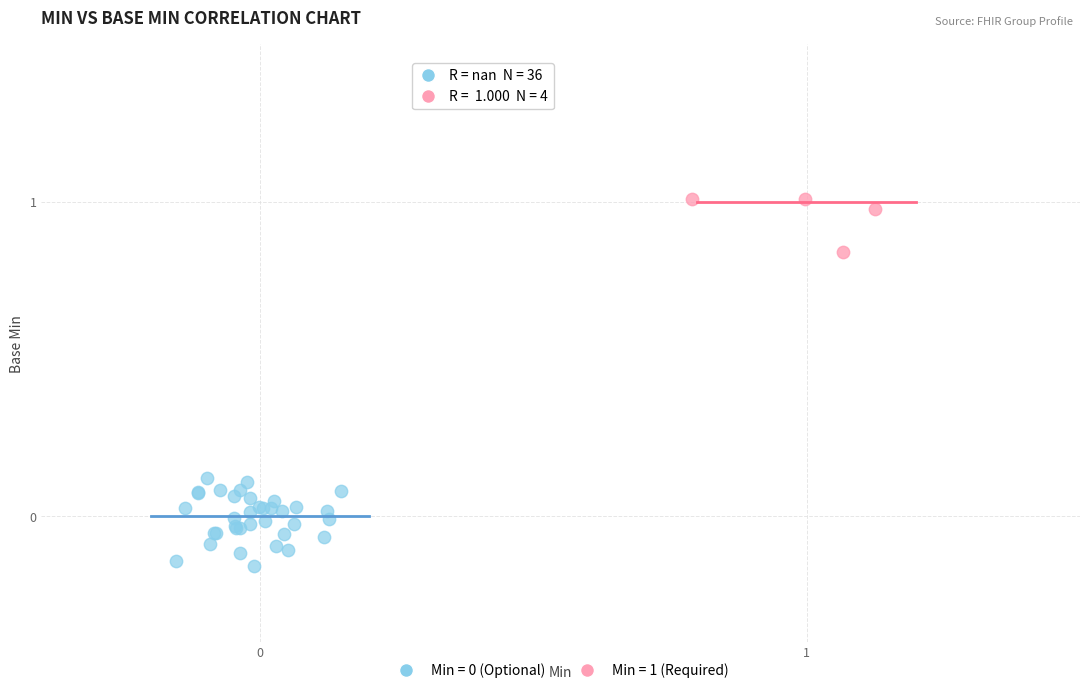

Which series reaches the maximum Y coordinate?

Min = 1 (Required)